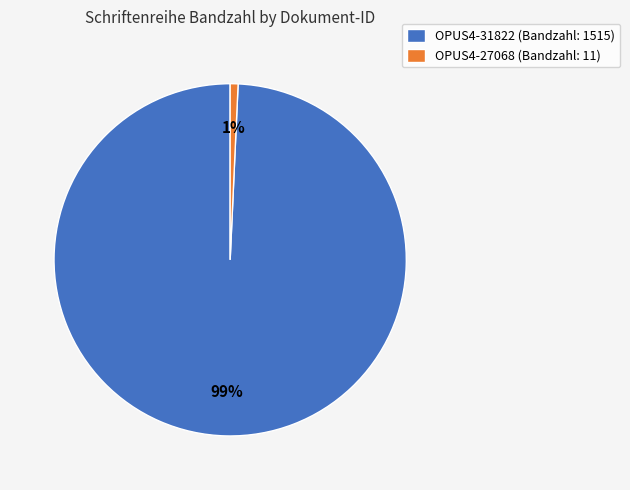

Which slice is the smallest?

OPUS4-27068